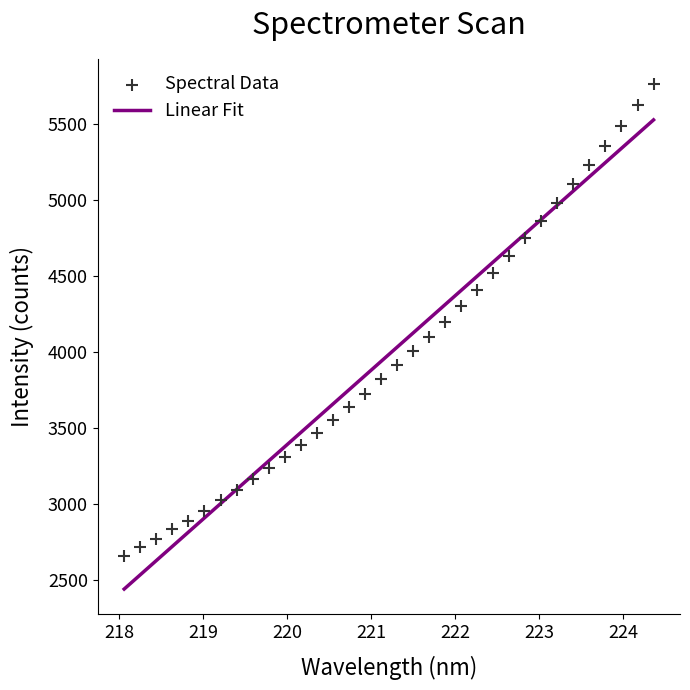

What is the range of X values (max minus min)?

6.3